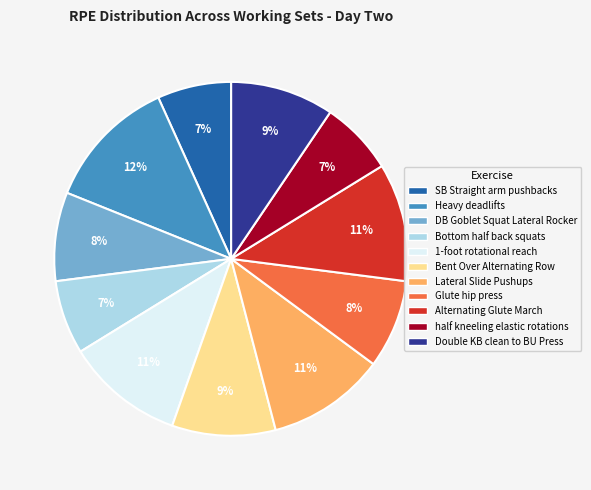

How many segments does this pie chart have?

11